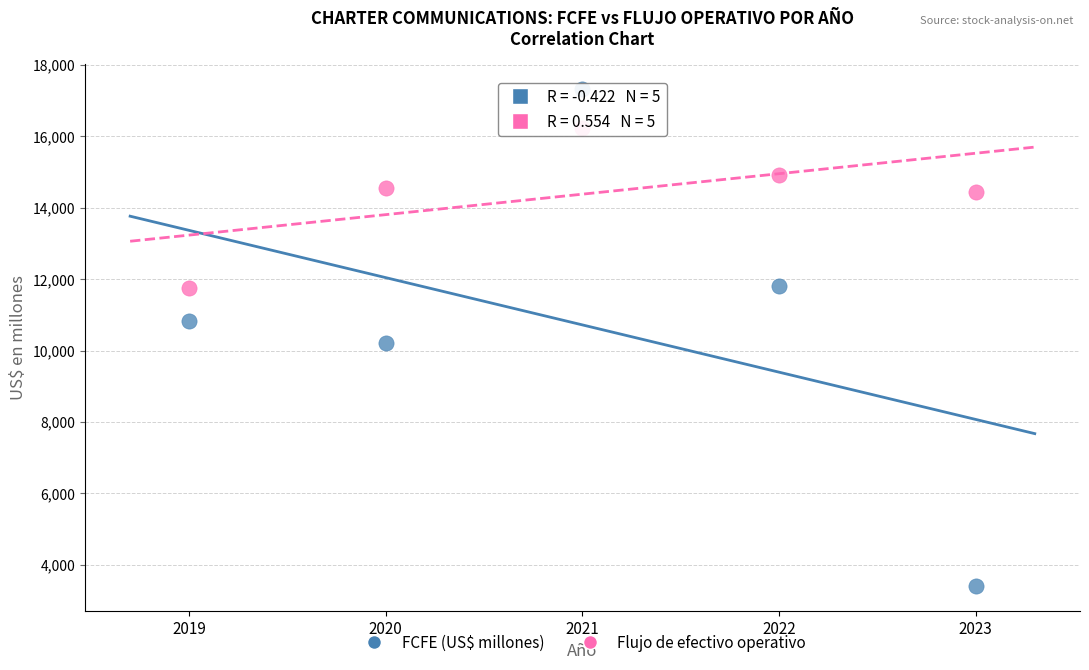

What are all the series names shown in the legend?

FCFE (US$ millones), Flujo de efectivo operativo